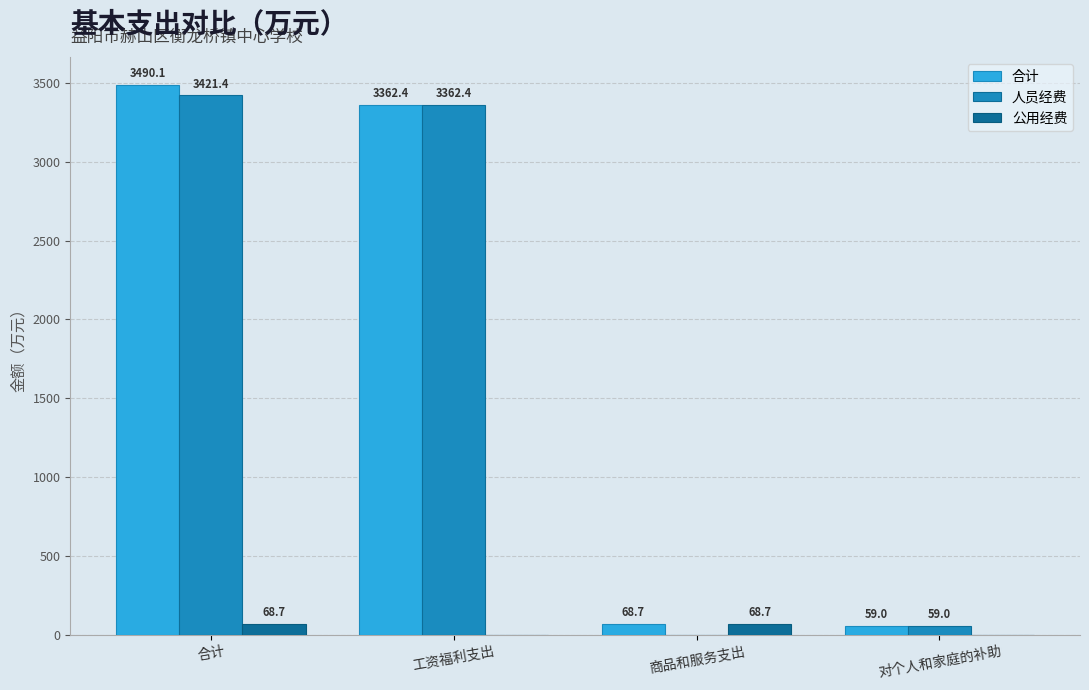

Between 合计 and 对个人和家庭的补助, which series saw the biggest shift?

合计